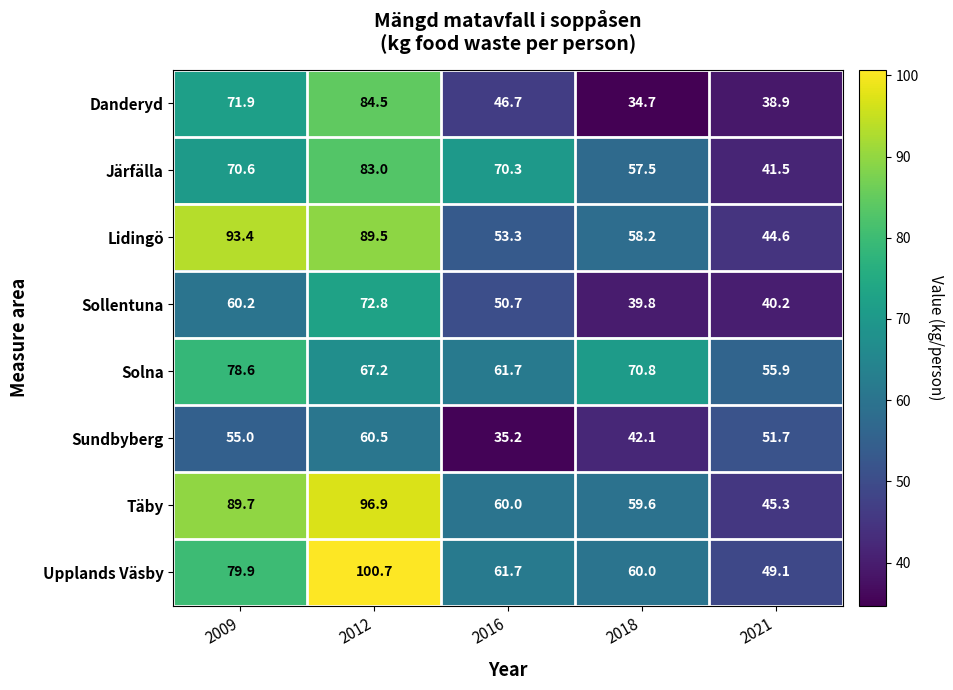

At 2018, list the series in order from largest to smallest.

Solna, Upplands Väsby, Täby, Lidingö, Järfälla, Sundbyberg, Sollentuna, Danderyd